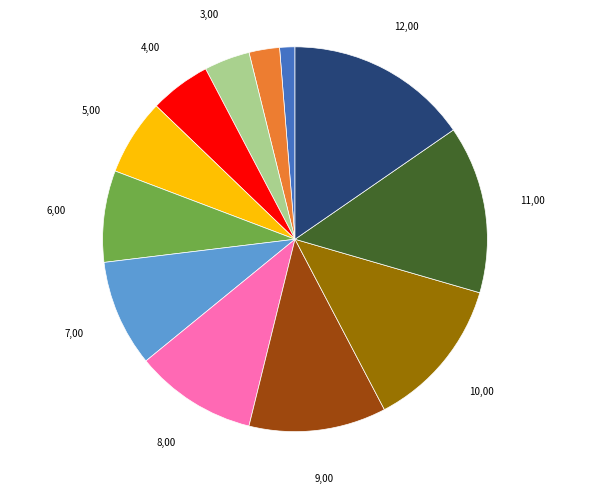

How many segments does this pie chart have?

12